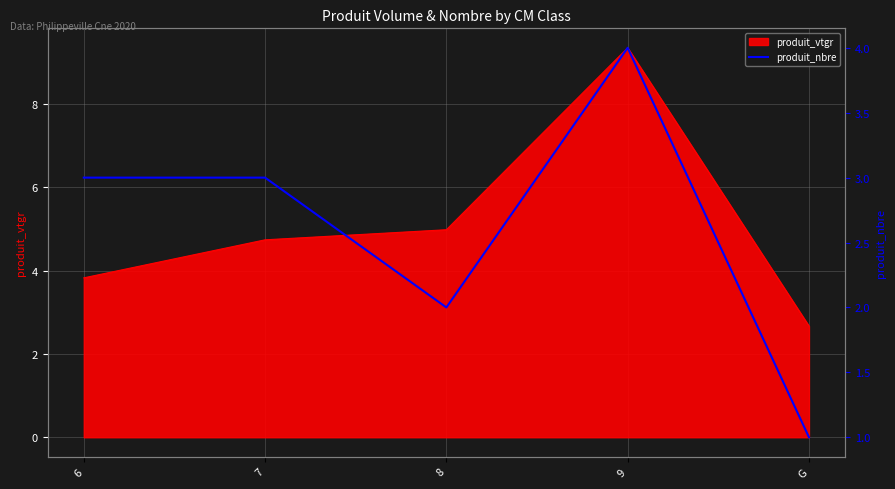

How many interior local peaks (higher than both neighbors) does the data have?

1